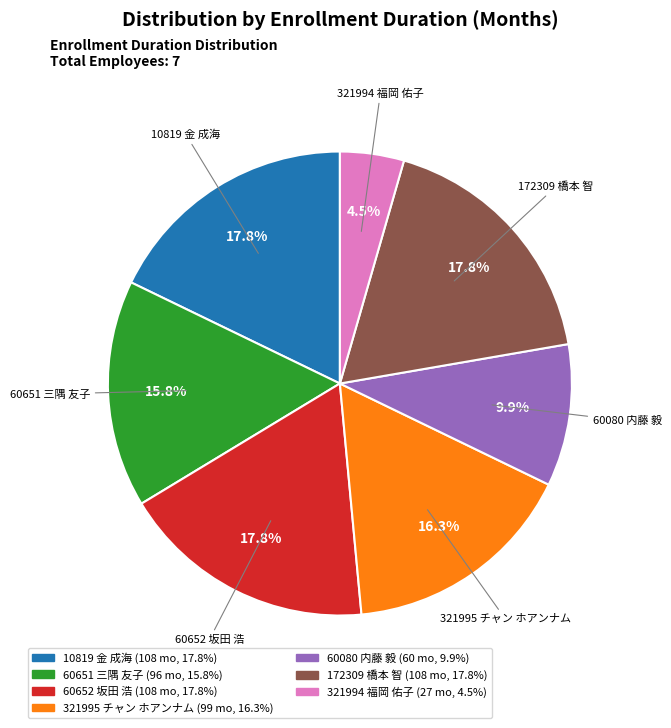

Which has a higher value, 60651 三隅 友子 or 321994 福岡 佑子?

60651 三隅 友子